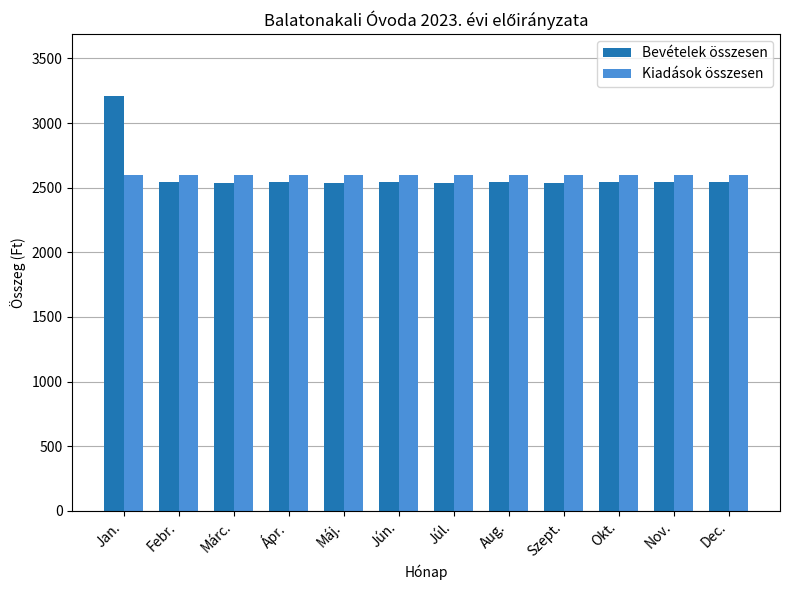

What is the sum of all Kiadások összesen values?

31144